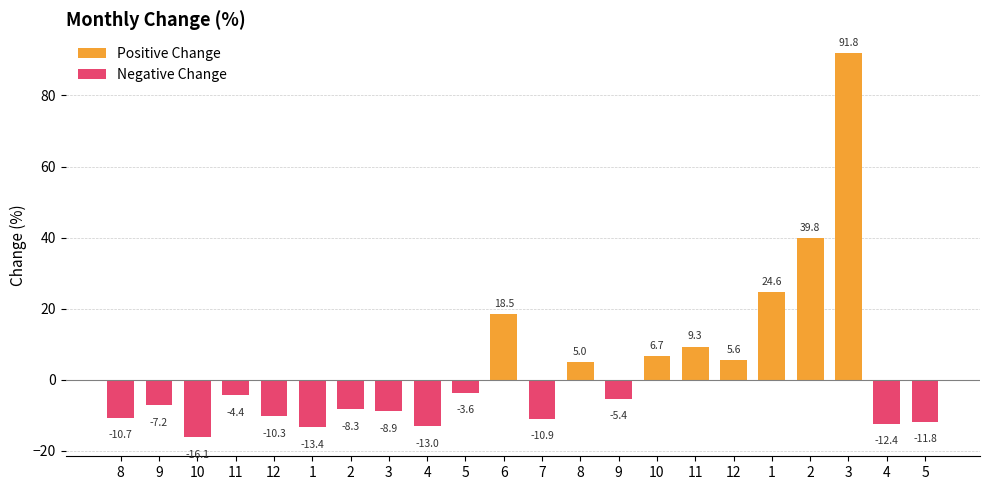

List the series in order of their overall mean, highest first.

Positive Change, Negative Change